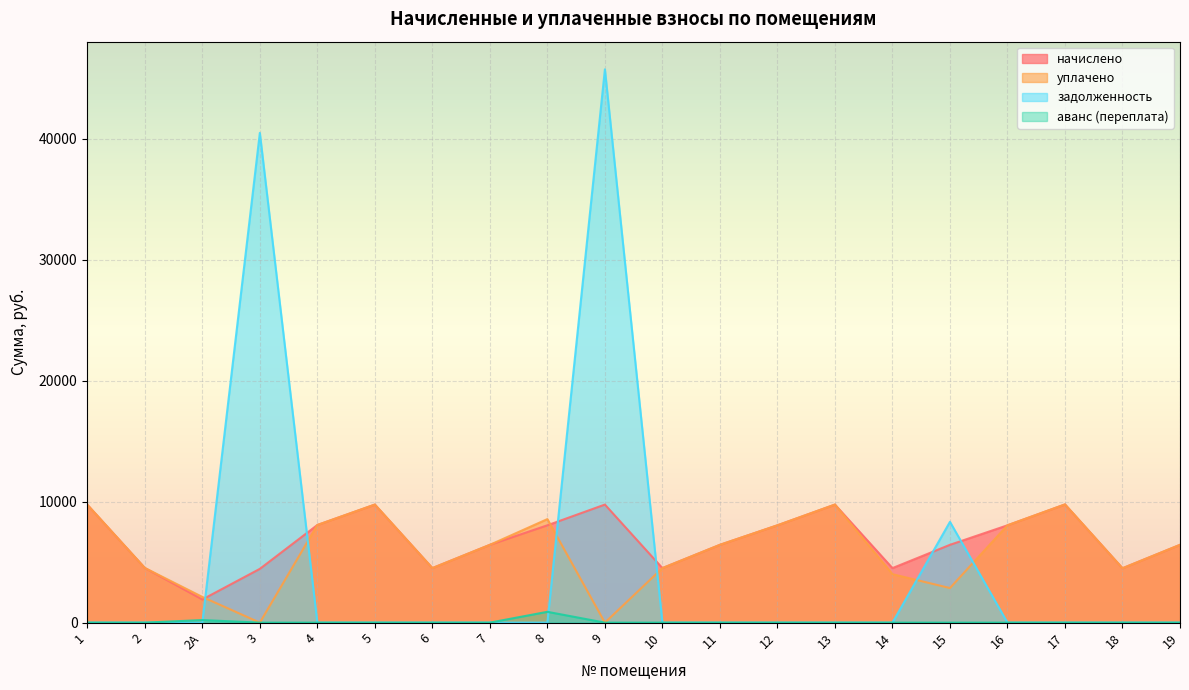

Between 9 and 16, which series saw the biggest shift?

задолженность